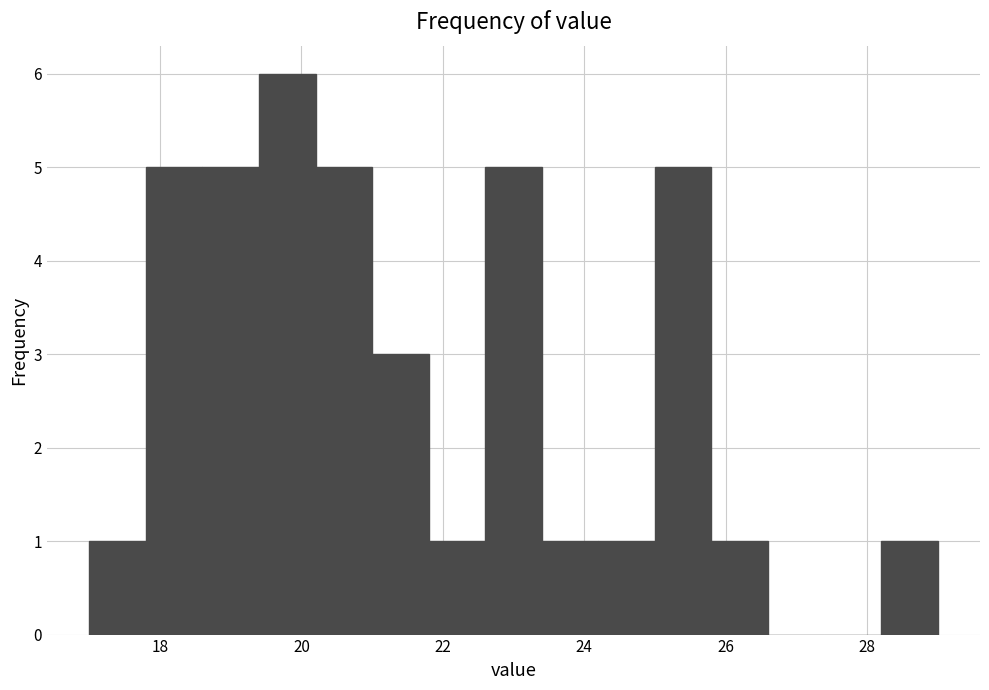

How tall is the bar that spans 23.4 to 24.2 on the x-axis? The values are not printed on the chart, so give them approximately, as read against the axis.

1